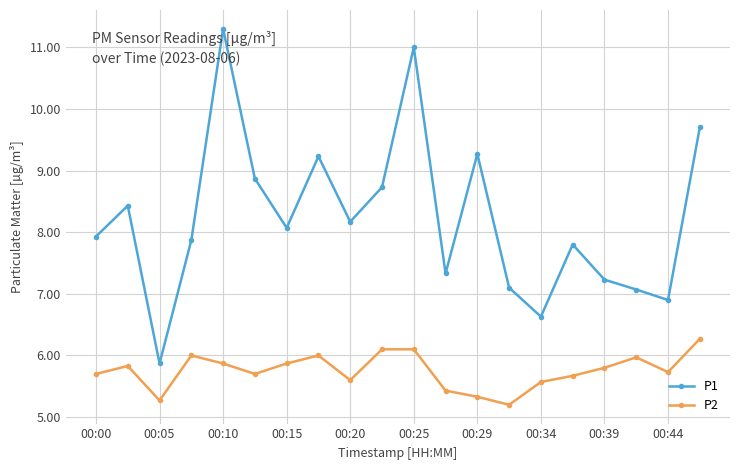

How many data points in P1 are less than 8?

10